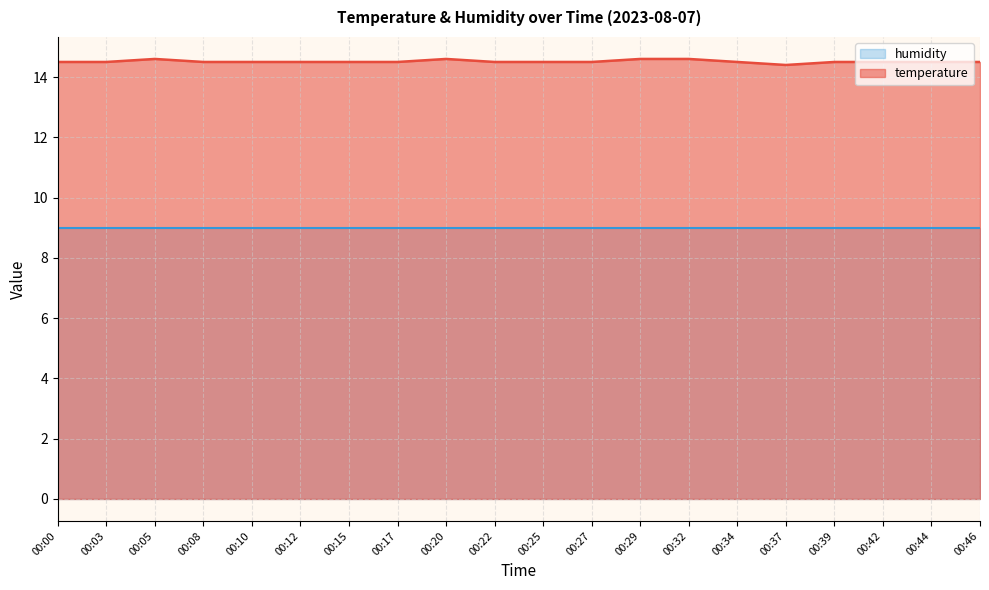

What is the value of the 4th point from the left?

14.5